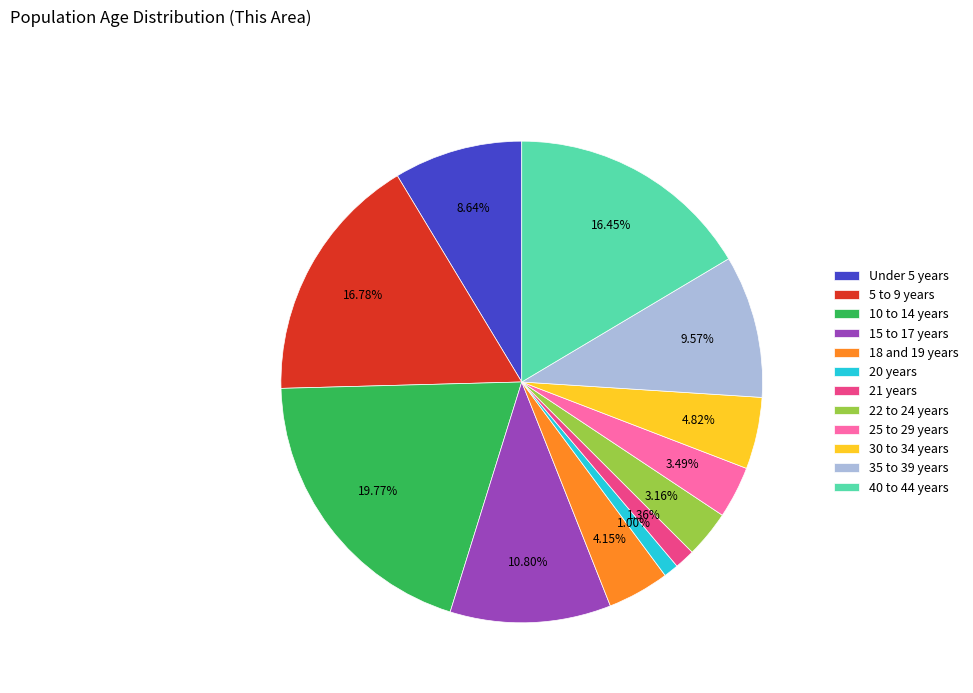

How much of the chart is everything except 30 to 34 years?

95.2%